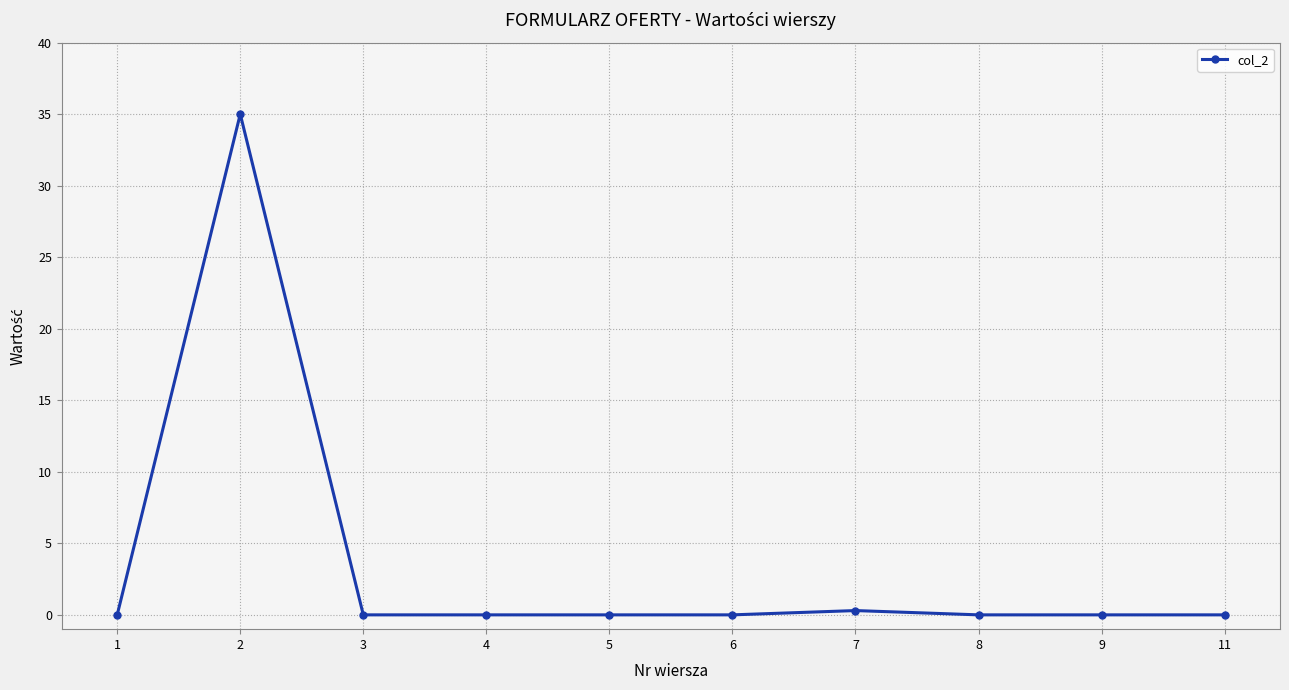

What is the difference between the maximum and minimum values?

35.0